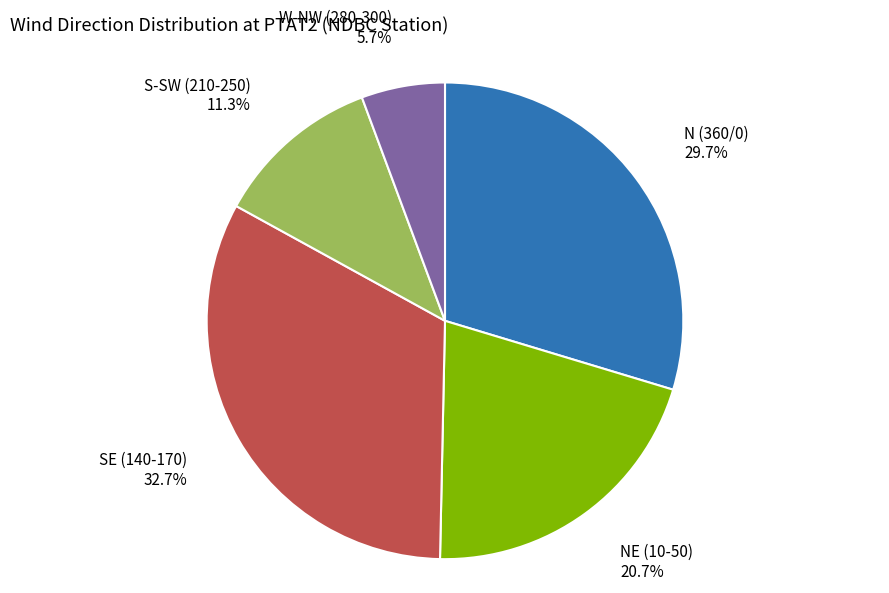

Which category has the biggest portion of the pie?

SE (140-170)